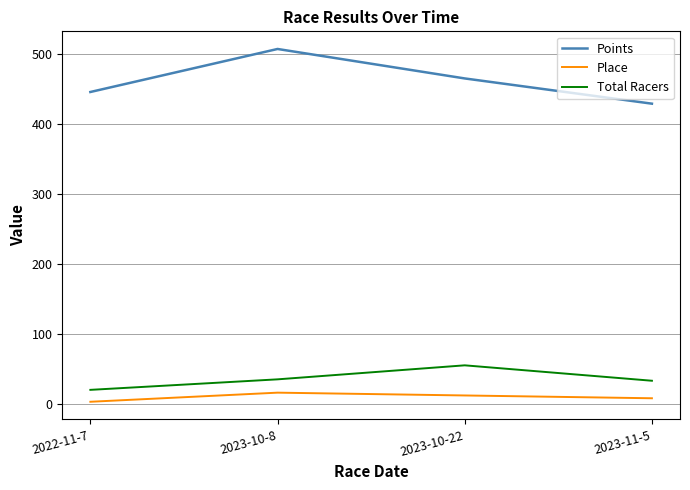

Which series has the widest spread of values?

Points